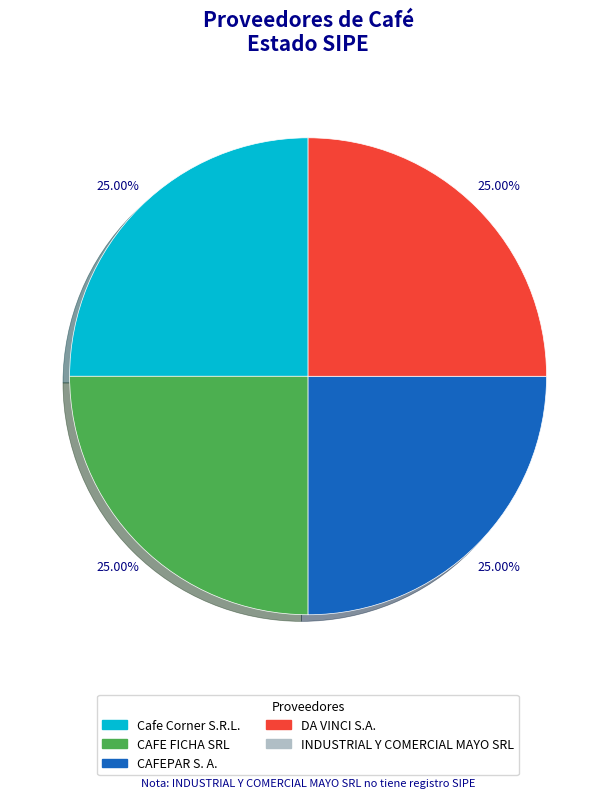

Does any single category account for the majority?

No